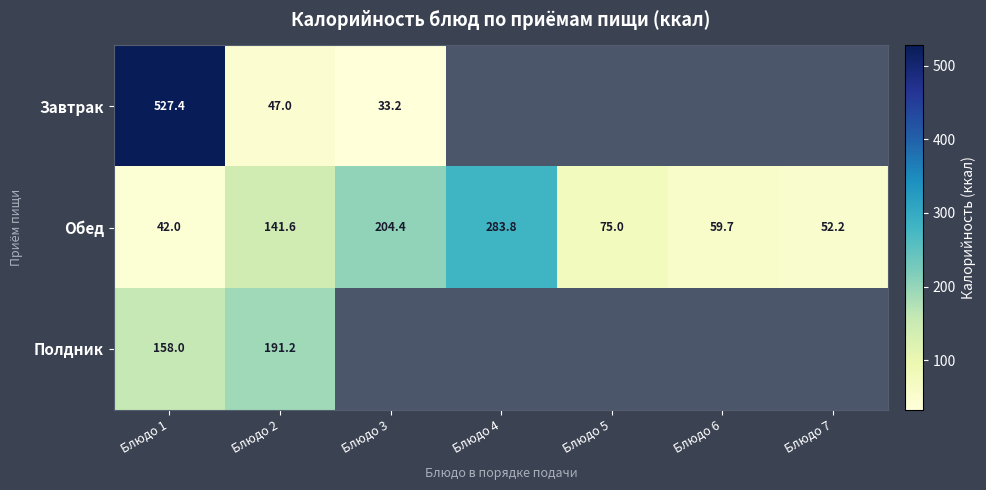

True or false: Обед has a value of 283.8 at Блюдо 4.

True